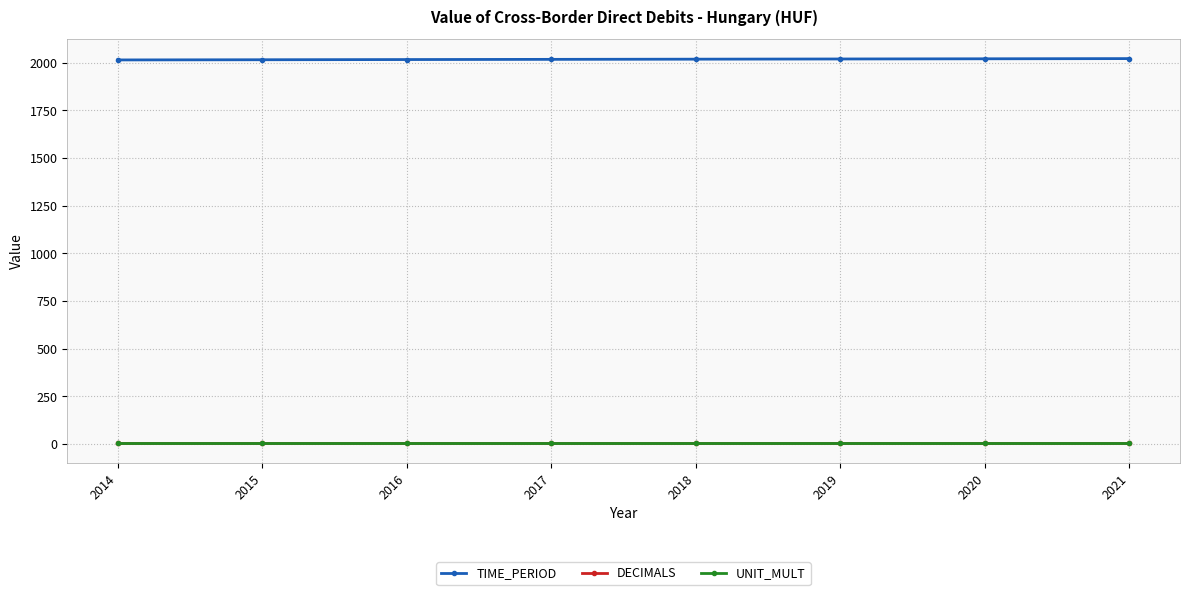

Which series has the largest total across all categories?

TIME_PERIOD